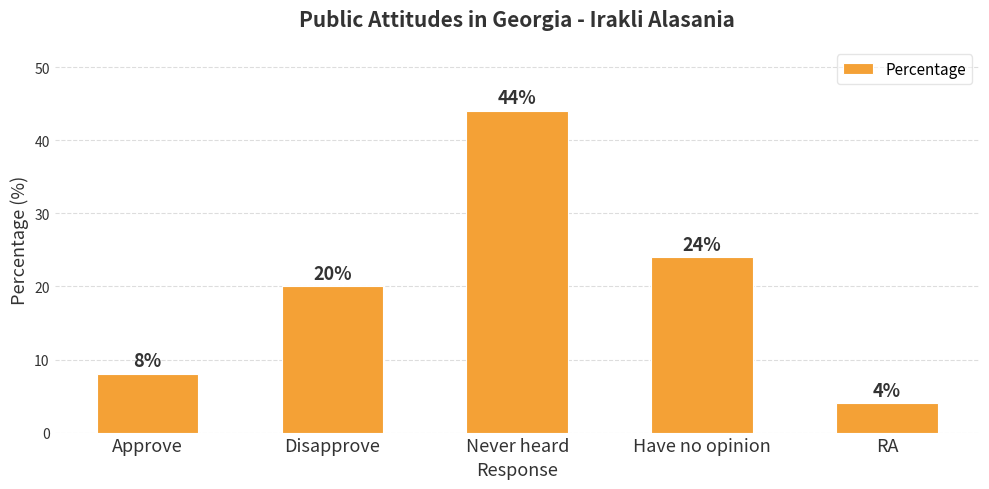

How many values are between 8 and 24?

3